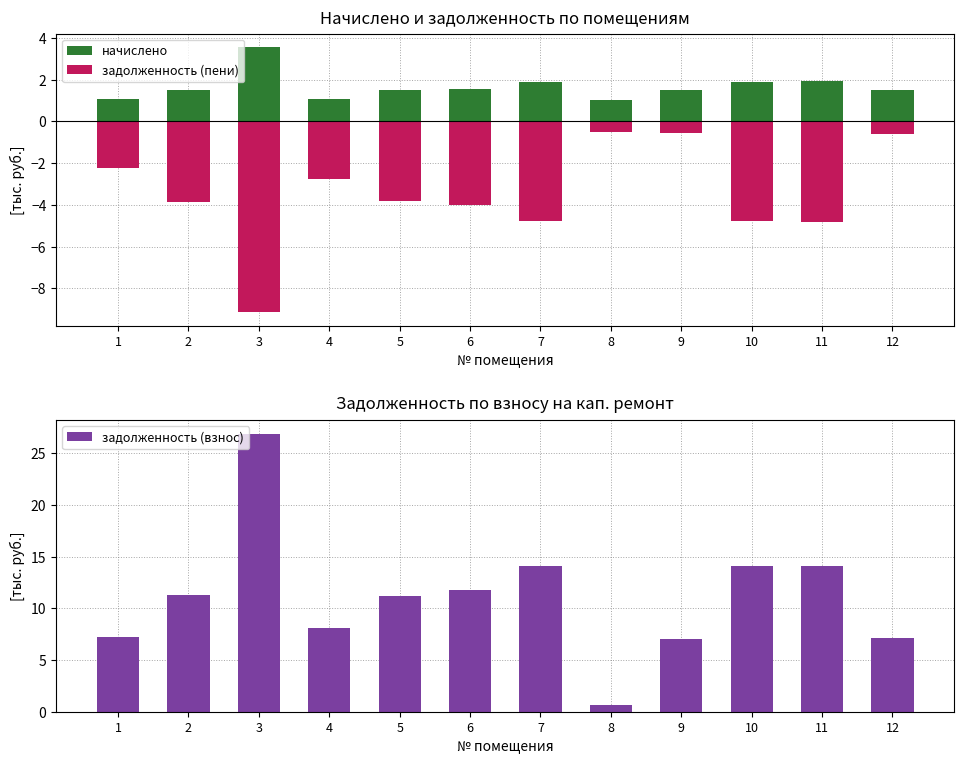

Rank the series by their average value, from lowest to highest.

задолженность (пени), начислено, задолженность (взнос)